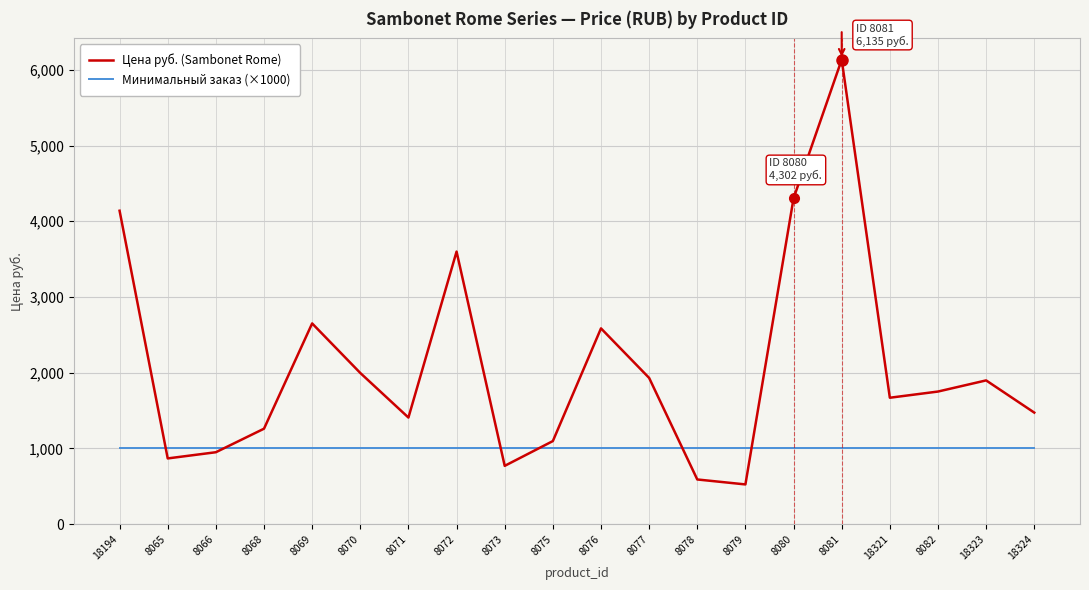

How many lines are shown in the chart?

2